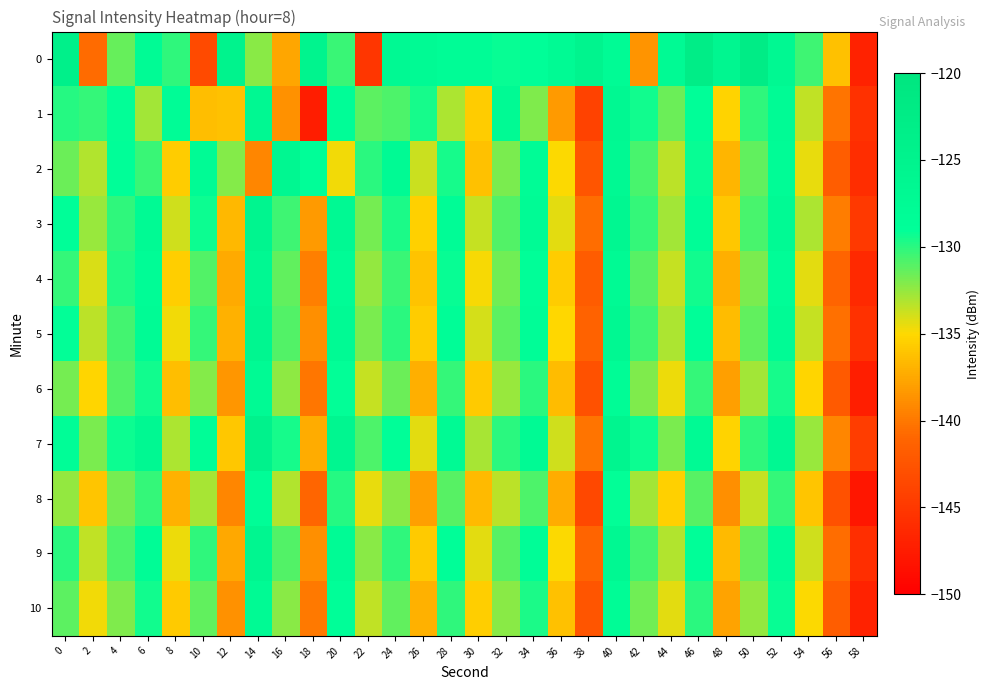

Reading left to right, transcribe all the data shown in this chart.

0: 0=-124.0	2=-140.7	4=-131.4	6=-127.7	8=-130.1	10=-143.4	12=-125.0	14=-132.3	16=-137.6	18=-125.2	20=-130.4	22=-145.1	24=-127.0	26=-127.3	28=-128.2	30=-128.0	32=-129.2	34=-129.0	36=-127.4	38=-125.3	40=-127.7	42=-138.6	44=-127.6	46=-122.8	48=-126.0	50=-122.6	52=-126.7	54=-130.5	56=-136.3	58=-146.9
1: 0=-129.9	2=-130.3	4=-129.0	6=-132.8	8=-128.1	10=-136.4	12=-136.2	14=-126.9	16=-138.6	18=-147.3	20=-128.5	22=-131.2	24=-130.8	26=-129.5	28=-133.1	30=-135.7	32=-127.3	34=-132.0	36=-138.2	38=-144.1	40=-126.8	42=-129.4	44=-131.6	46=-128.9	48=-135.3	50=-130.1	52=-127.7	54=-133.5	56=-140.2	58=-145.6
2: 0=-131.5	2=-133.2	4=-128.7	6=-130.4	8=-135.6	10=-127.9	12=-132.1	14=-139.3	16=-126.5	18=-128.8	20=-134.7	22=-130.0	24=-127.4	26=-133.8	28=-129.6	30=-136.2	32=-131.9	34=-128.3	36=-135.0	38=-142.4	40=-127.1	42=-130.7	44=-133.4	46=-129.2	48=-136.8	50=-131.3	52=-128.0	54=-134.5	56=-141.7	58=-146.0
3: 0=-128.9	2=-132.6	4=-130.1	6=-127.5	8=-133.9	10=-129.3	12=-136.7	14=-125.8	16=-130.5	18=-138.2	20=-127.2	22=-131.8	24=-129.7	26=-135.4	28=-128.1	30=-133.6	32=-130.9	34=-127.8	36=-134.3	38=-140.6	40=-126.4	42=-130.2	44=-132.8	46=-128.5	48=-135.9	50=-130.7	52=-127.3	54=-133.1	56=-139.8	58=-144.9
4: 0=-130.3	2=-134.1	4=-129.8	6=-128.2	8=-135.5	10=-131.0	12=-137.4	14=-126.7	16=-131.3	18=-139.6	20=-128.0	22=-132.5	24=-130.4	26=-136.1	28=-129.2	30=-134.8	32=-131.7	34=-129.0	36=-135.6	38=-141.9	40=-127.5	42=-131.1	44=-133.7	46=-129.4	48=-137.2	50=-131.9	52=-128.6	54=-134.4	56=-141.1	58=-146.3
5: 0=-129.1	2=-133.4	4=-130.6	6=-127.8	8=-134.7	10=-130.2	12=-137.0	14=-126.1	16=-130.9	18=-138.8	20=-127.6	22=-131.9	24=-130.0	26=-135.7	28=-128.4	30=-134.0	32=-131.2	34=-128.5	36=-135.1	38=-141.3	40=-126.8	42=-130.5	44=-133.1	46=-128.8	48=-136.5	50=-131.3	52=-127.9	54=-133.7	56=-140.4	58=-145.6
6: 0=-131.8	2=-135.2	4=-131.0	6=-129.4	8=-136.3	10=-132.1	12=-138.5	14=-127.6	16=-132.4	18=-140.1	20=-129.1	22=-133.7	24=-131.5	26=-137.2	28=-130.3	30=-135.8	32=-132.6	34=-130.0	36=-136.5	38=-142.8	40=-128.3	42=-132.0	44=-134.6	46=-130.3	48=-138.0	50=-132.8	52=-129.5	54=-135.2	56=-142.0	58=-147.2
7: 0=-128.4	2=-131.9	4=-129.3	6=-126.7	8=-133.1	10=-128.6	12=-135.9	14=-124.7	16=-129.5	18=-137.3	20=-126.2	22=-130.8	24=-128.7	26=-134.4	28=-127.6	30=-132.9	32=-130.0	34=-127.4	36=-133.9	38=-140.2	40=-125.7	42=-129.3	44=-131.9	46=-127.6	48=-135.3	50=-130.1	52=-126.8	54=-132.6	56=-139.3	58=-144.5
8: 0=-132.5	2=-136.0	4=-131.8	6=-130.2	8=-137.1	10=-132.9	12=-139.3	14=-128.4	16=-133.2	18=-141.0	20=-129.9	22=-134.5	24=-132.3	26=-138.0	28=-131.1	30=-136.6	32=-133.4	34=-130.8	36=-137.3	38=-143.6	40=-129.1	42=-132.8	44=-135.4	46=-131.1	48=-138.8	50=-133.6	52=-130.3	54=-136.0	56=-142.8	58=-148.0
9: 0=-130.0	2=-133.5	4=-130.8	6=-128.2	8=-134.6	10=-130.1	12=-137.5	14=-126.2	16=-131.0	18=-138.8	20=-127.7	22=-132.3	24=-130.1	26=-135.8	28=-128.9	30=-134.3	32=-131.1	34=-128.5	36=-134.9	38=-141.2	40=-126.9	42=-130.6	44=-133.2	46=-128.9	48=-136.6	50=-131.4	52=-128.1	54=-133.9	56=-140.6	58=-145.8
10: 0=-131.2	2=-134.7	4=-132.0	6=-129.4	8=-135.8	10=-131.3	12=-138.7	14=-127.4	16=-132.2	18=-140.0	20=-128.9	22=-133.5	24=-131.3	26=-137.0	28=-130.1	30=-135.5	32=-132.3	34=-129.7	36=-136.2	38=-142.5	40=-128.0	42=-131.7	44=-134.3	46=-130.0	48=-137.7	50=-132.5	52=-129.2	54=-135.0	56=-141.7	58=-146.9